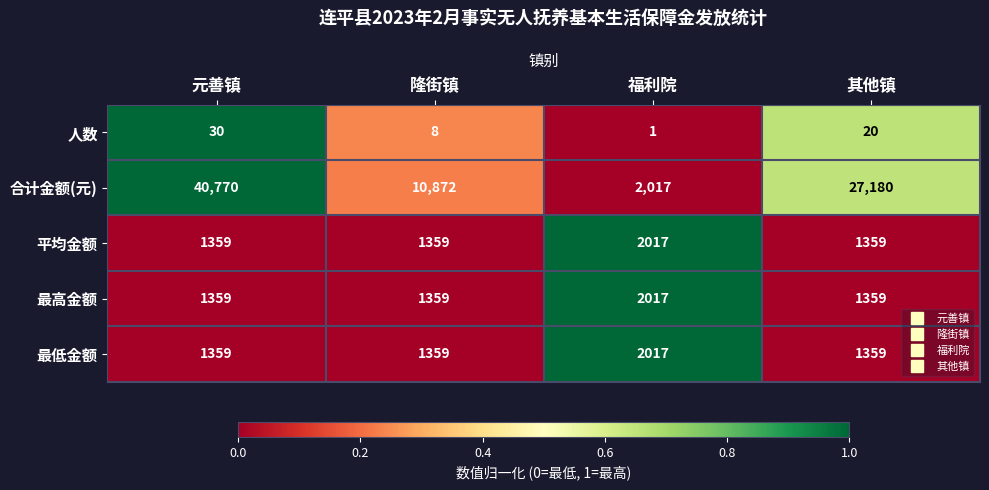

The value of 平均金额 at 其他镇 is 2351. True or false?

False